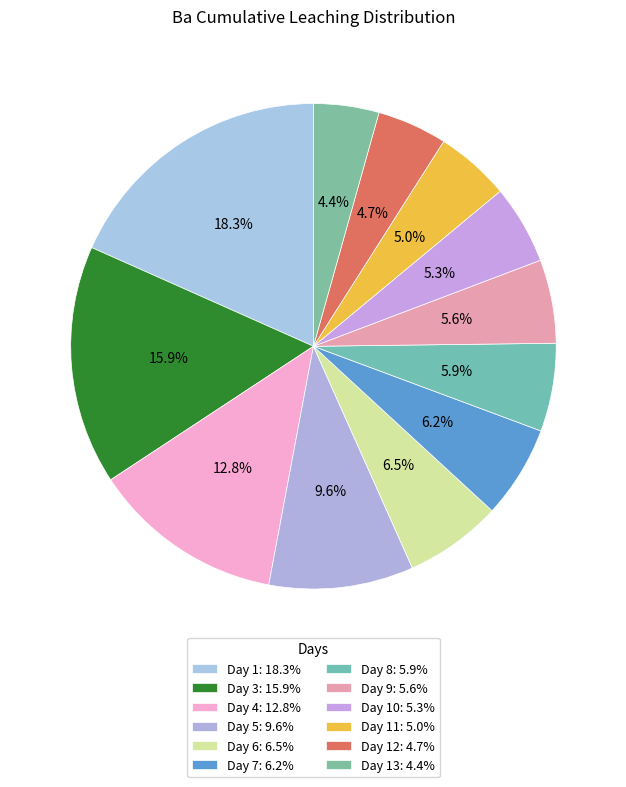

Count the number of slices in the pie.

12